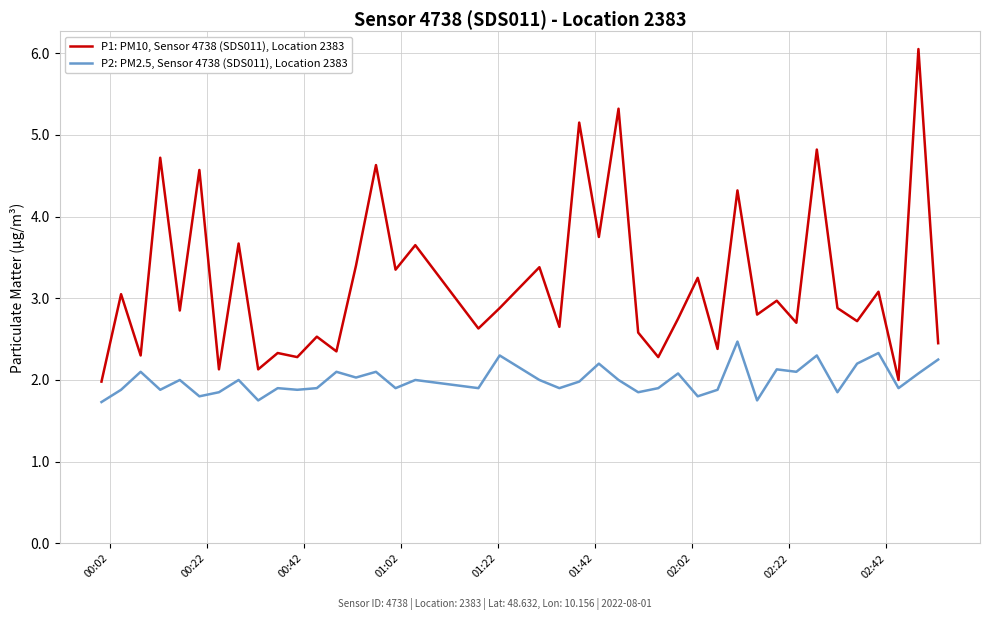

Which series has the widest spread of values?

P1: PM10, Sensor 4738 (SDS011), Location 2383